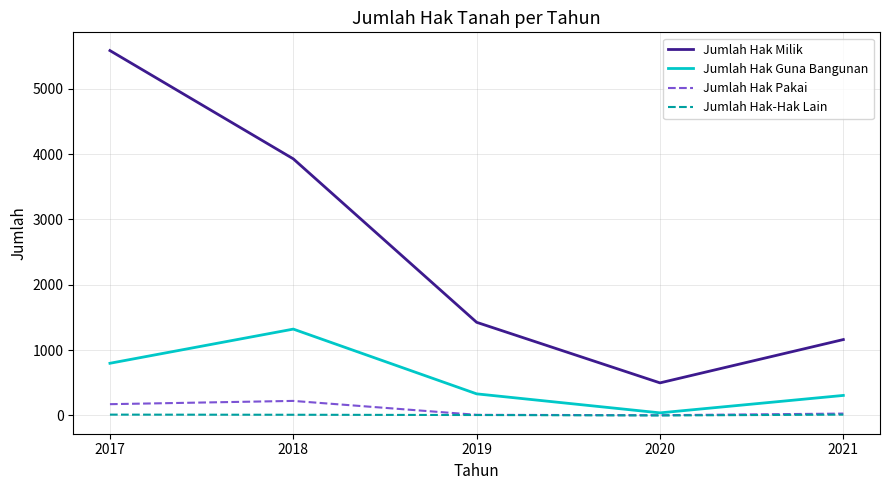

Is the value of Jumlah Hak Milik at 2019 greater than the value of Jumlah Hak Pakai at 2018?

Yes